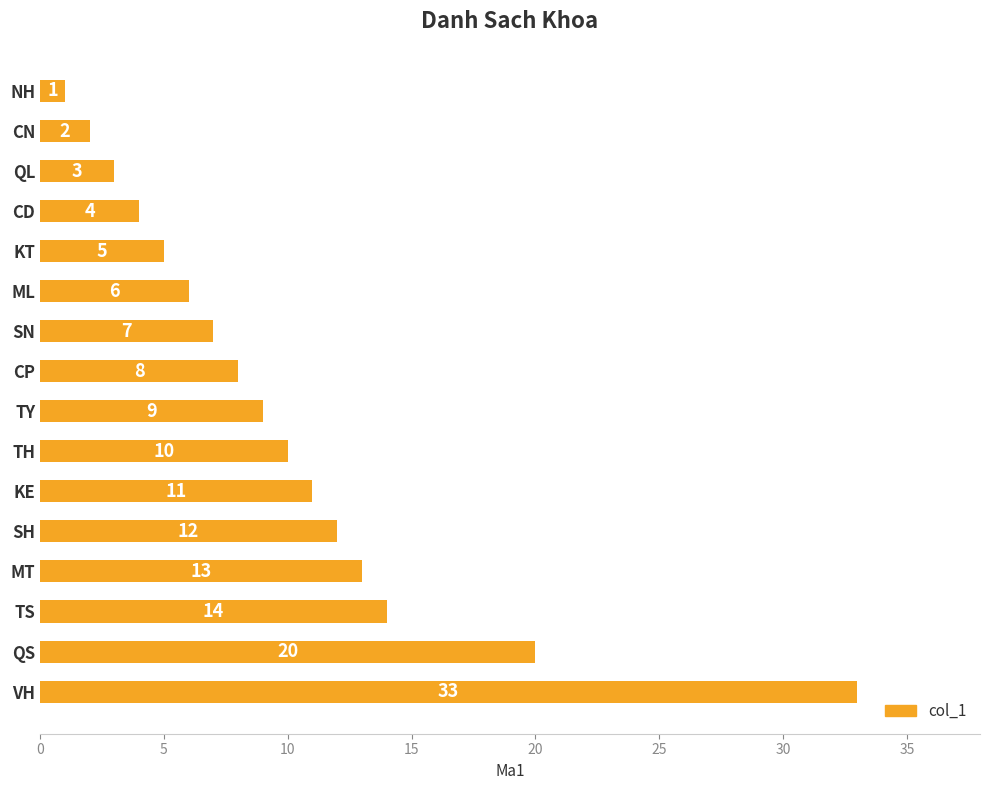

The chart shows a value of 2 at CN. True or false?

True